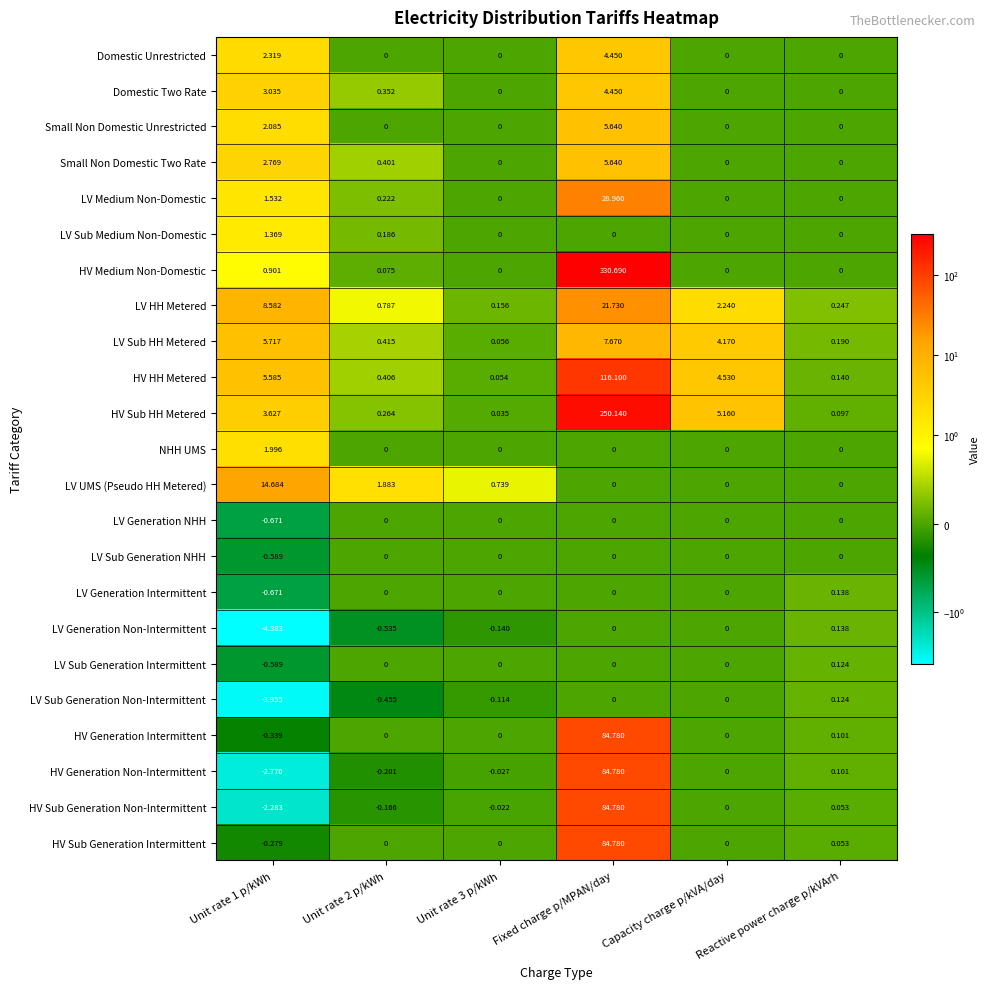

At which label does HV Medium Non-Domestic reach its peak?

Fixed charge p/MPAN/day